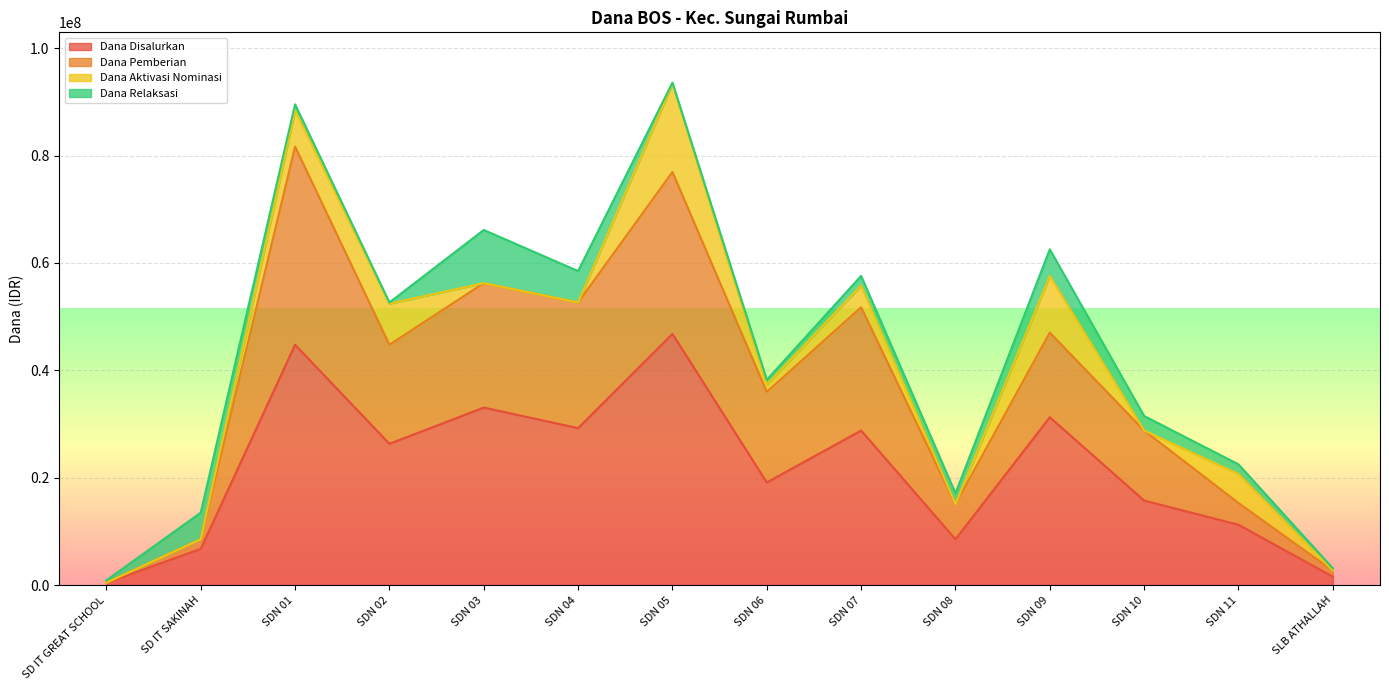

Which category has the highest value in the Dana Disalurkan series?

SDN 05